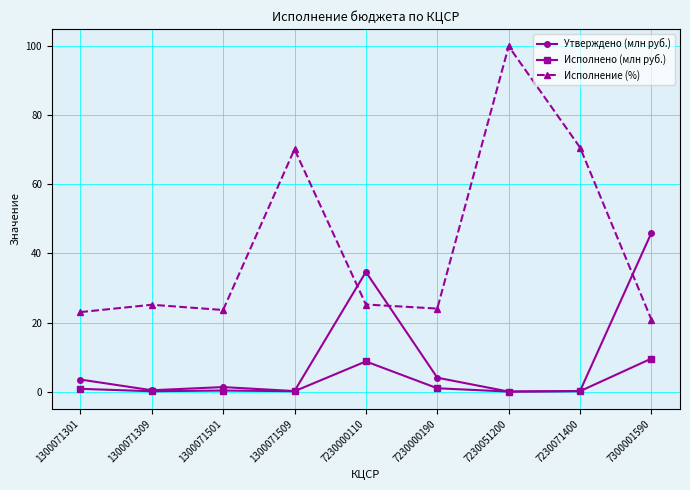

How many times do Исполнение (%) and Утверждено (млн руб.) cross each other?

3